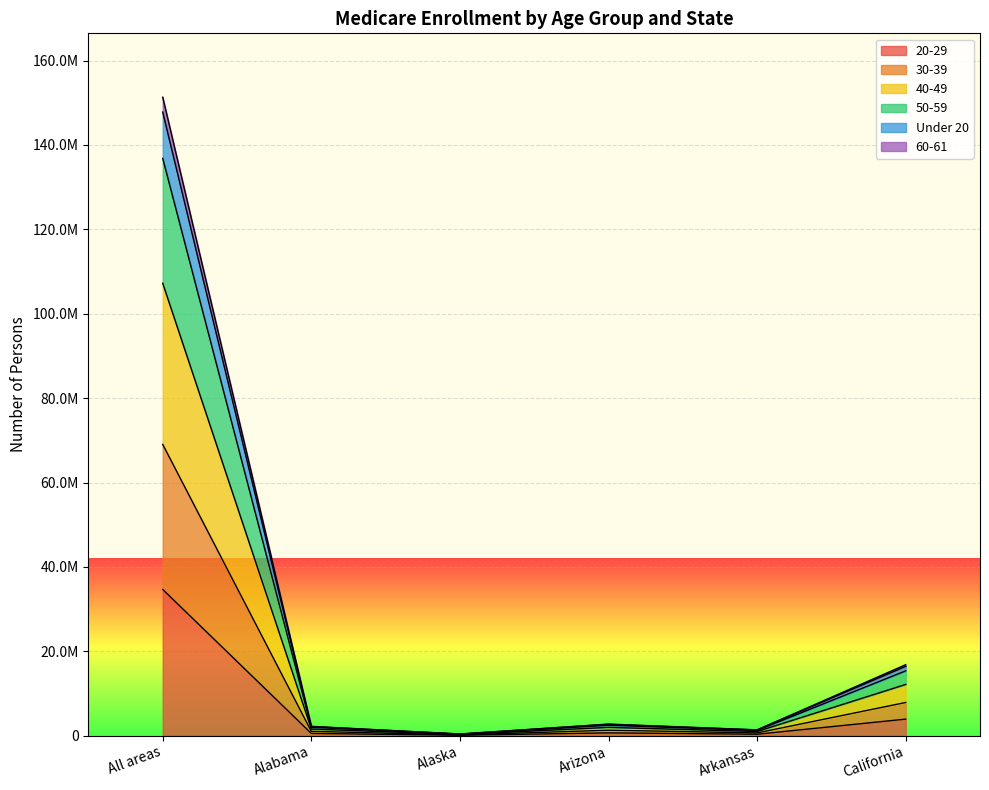

What is the difference between the highest and lowest values at Alabama?

1676739